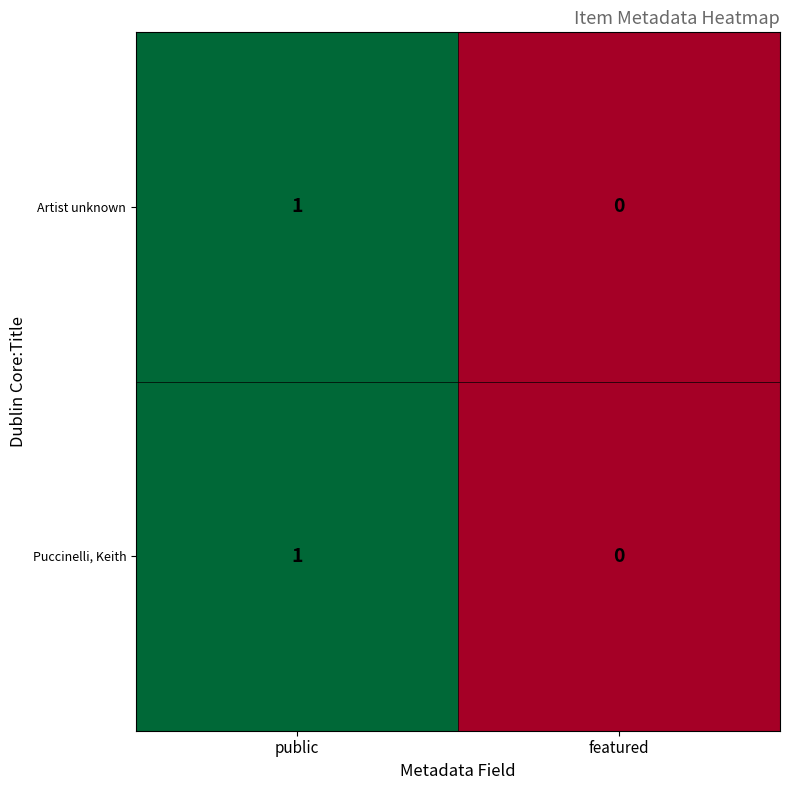

At which label does Puccinelli, Keith reach its peak?

public